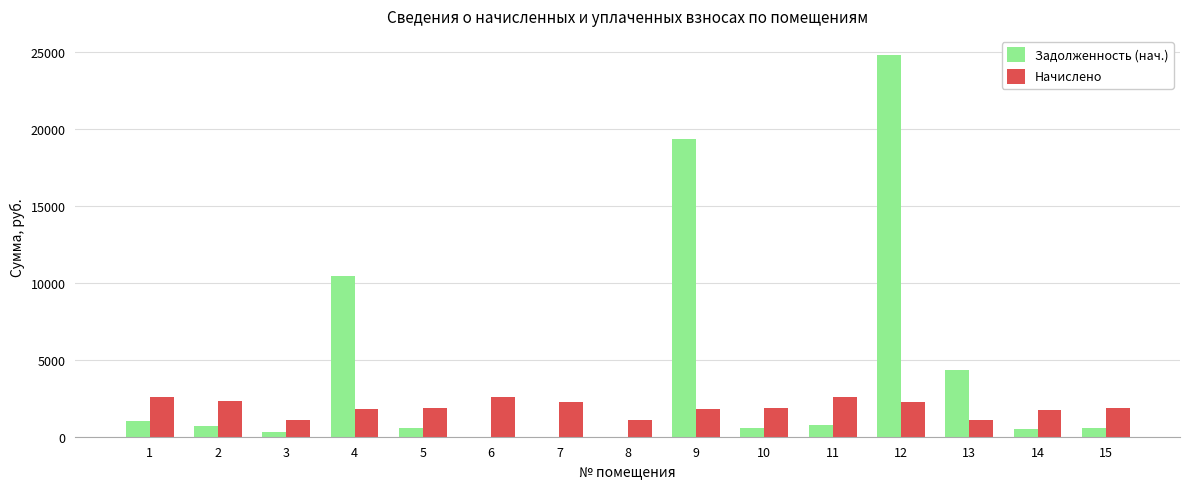

The value of Начислено at 2 is 3288.3. True or false?

False